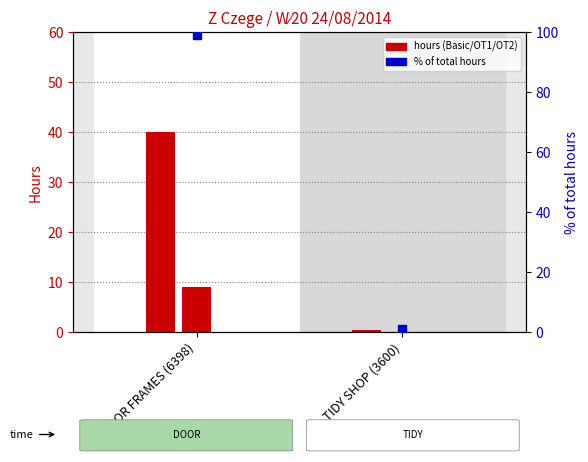

At which category is the sum across all series the highest?

DOOR FRAMES (6398)